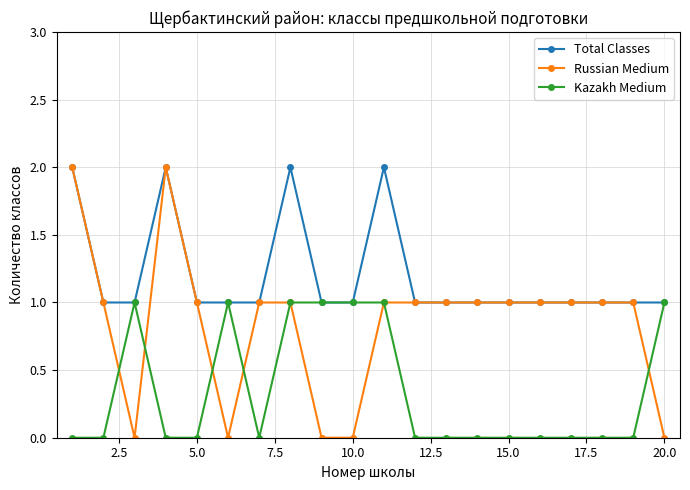

What is the difference between the maximum and minimum values in the Kazakh Medium series?

1